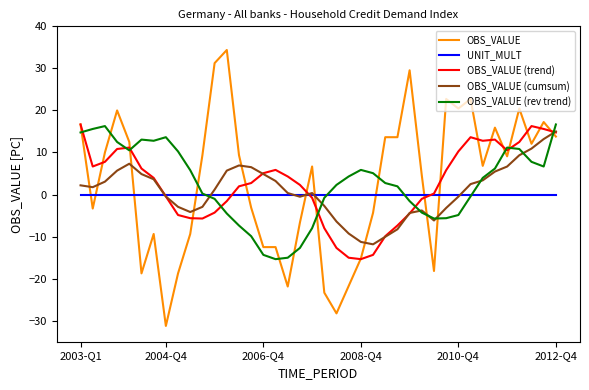

How many intersections are there between OBS_VALUE (rev trend) and OBS_VALUE (trend)?

9